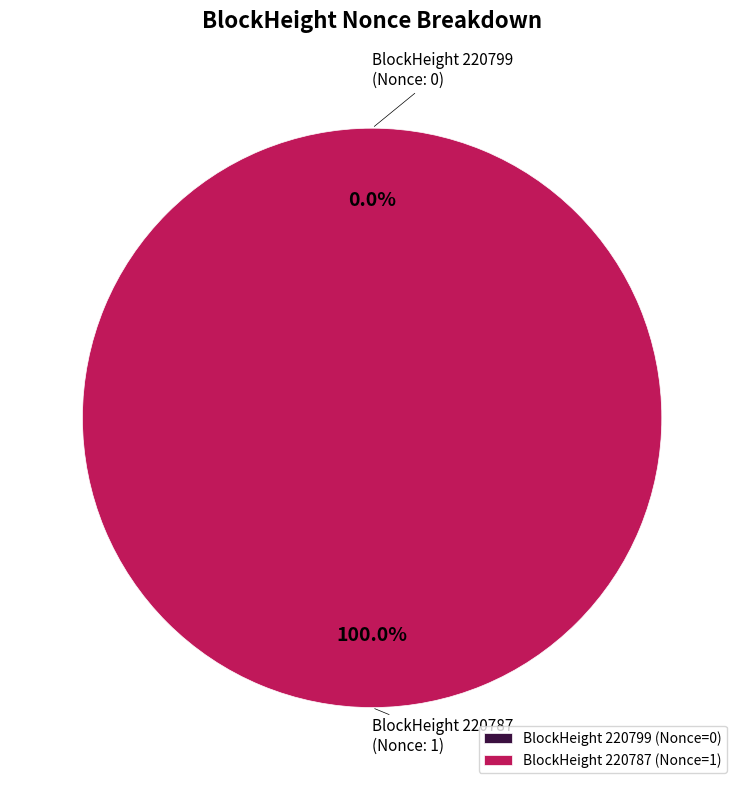

Is there a majority slice in this chart?

Yes